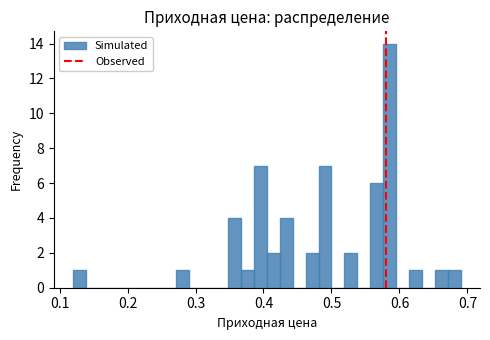

Read against the x-axis, roughly where is the centre of the tallest bar?

0.59